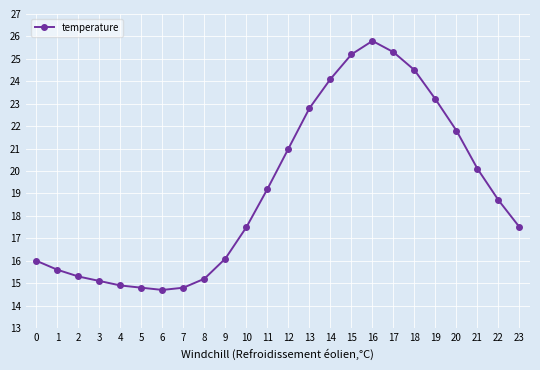

How many series are shown in this chart?

1